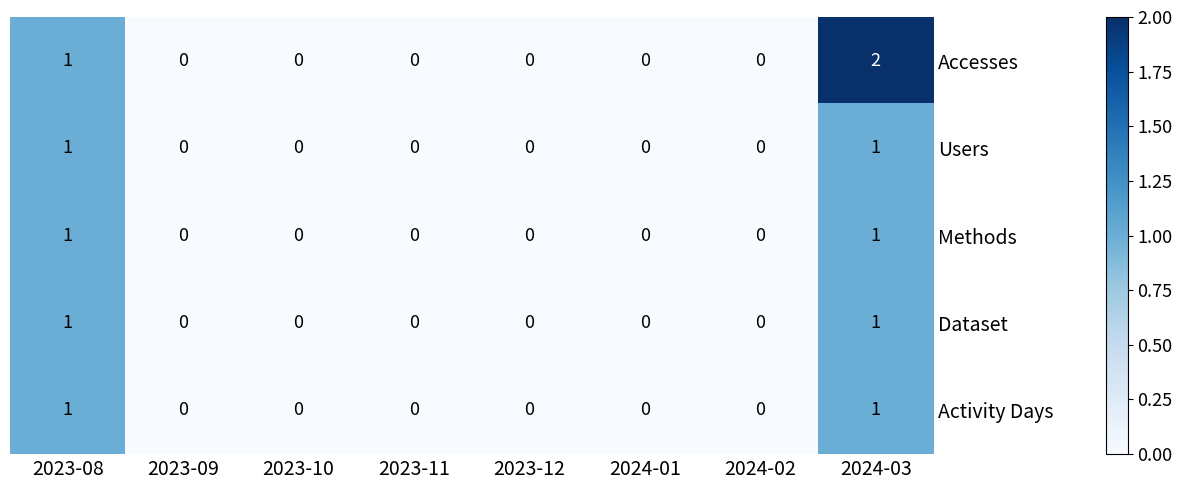

At which category is the sum across all series the highest?

2024-03